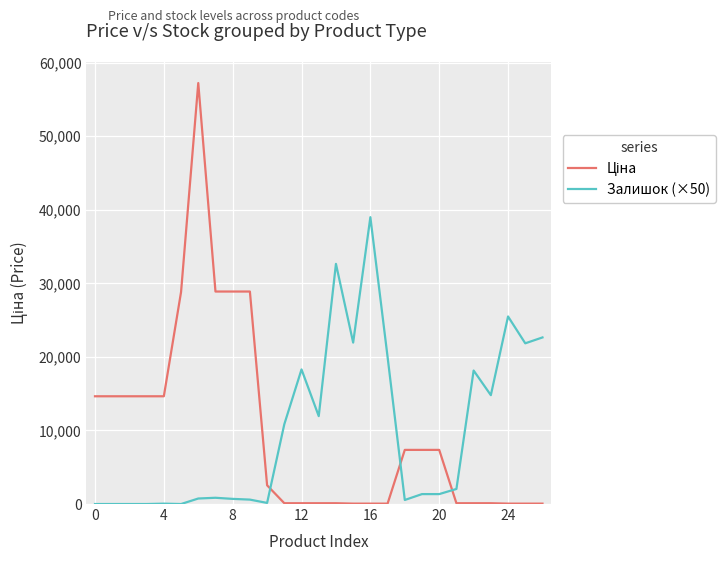

What is the greatest value displayed?

57235.5